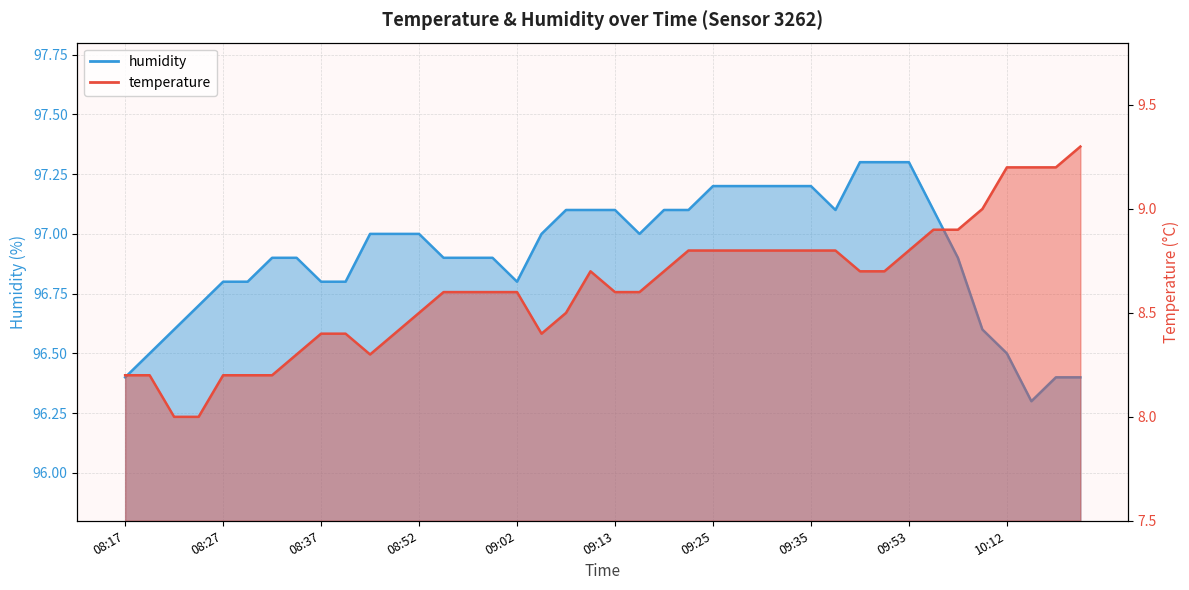

What is the sum of all humidity values?

3876.4